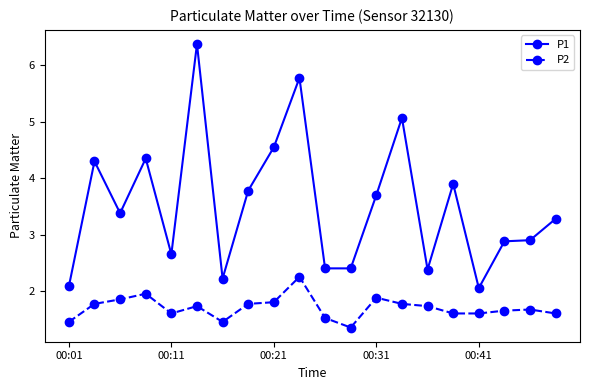

What is the average value of the P1 series?

3.5